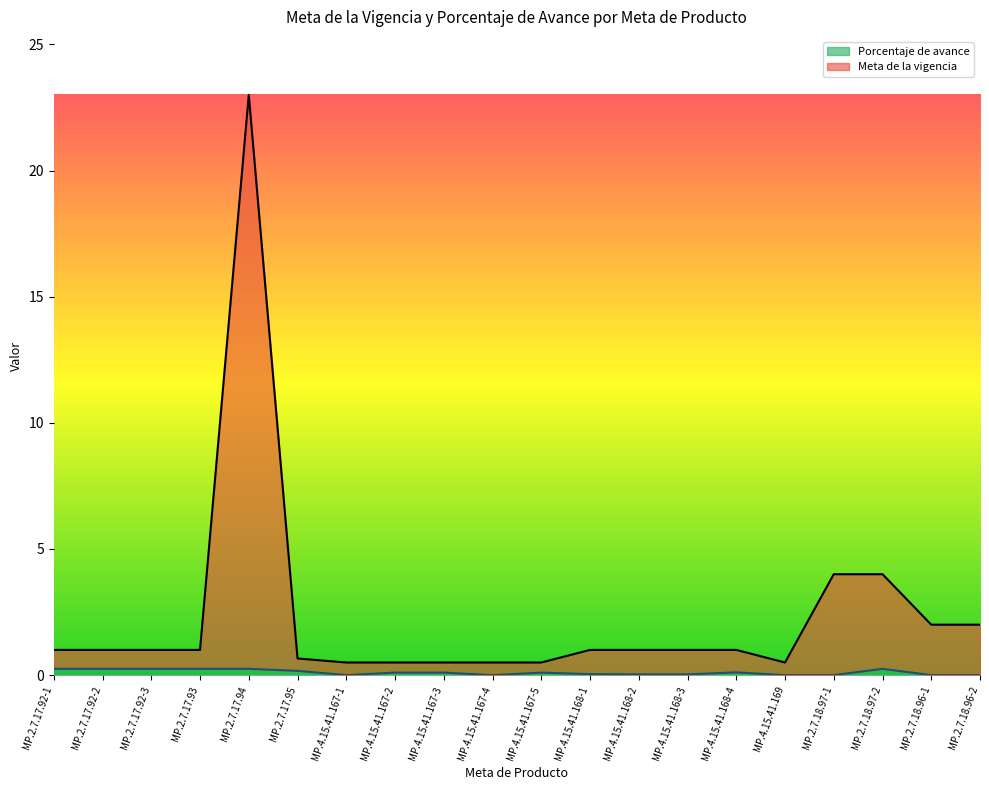

Reading left to right, extract all data points from this chart.

Meta de la vigencia: 1.0	1.0	1.0	1.0	23.0	0.7	0.5	0.5	0.5	0.5	0.5	1.0	1.0	1.0	1.0	0.5	4.0	4.0	2.0	2.0
Porcentaje de avance: 0.2	0.2	0.2	0.2	0.2	0.2	0.0	0.1	0.1	0.0	0.1	0.0	0.0	0.0	0.1	0.0	0.0	0.2	0.0	0.0